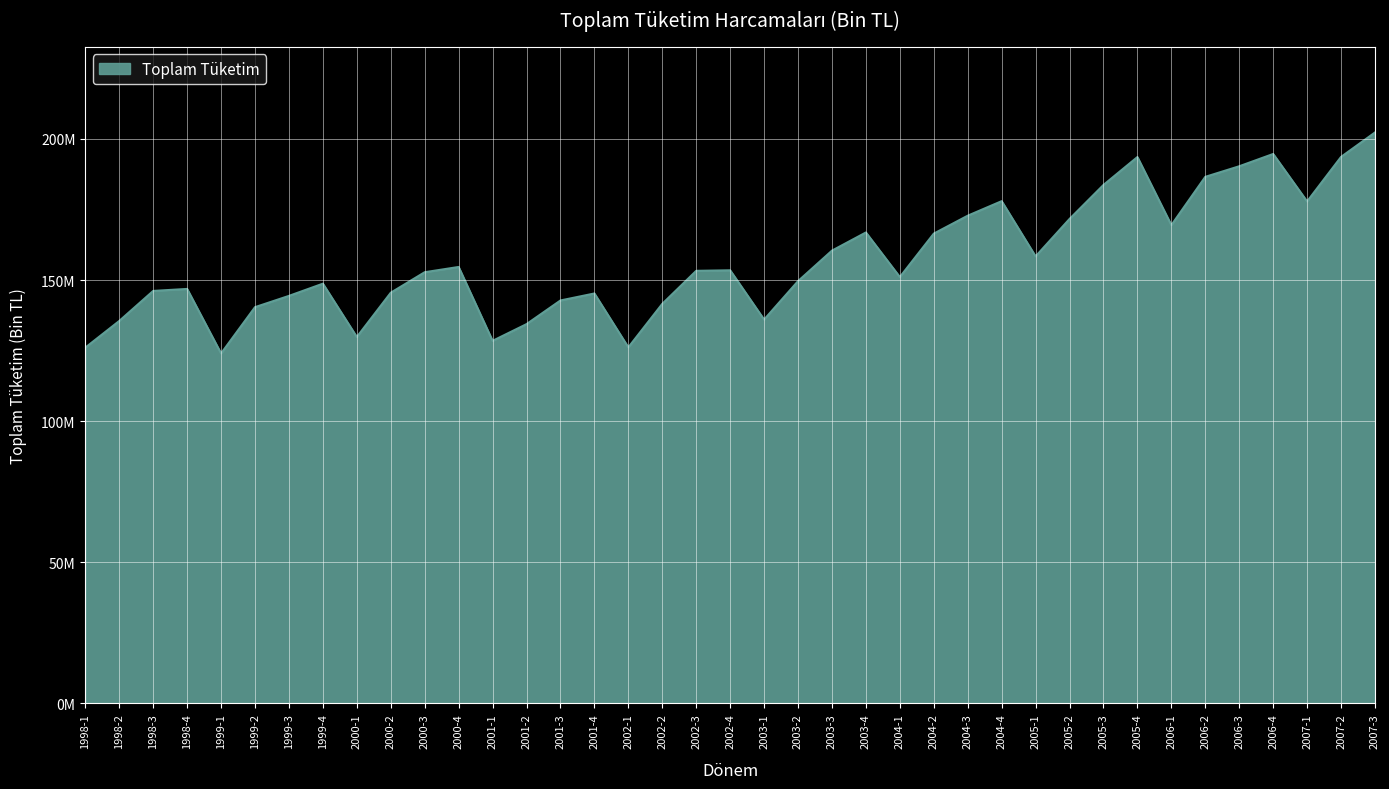

What is the difference between the maximum and minimum values?

78301074.9